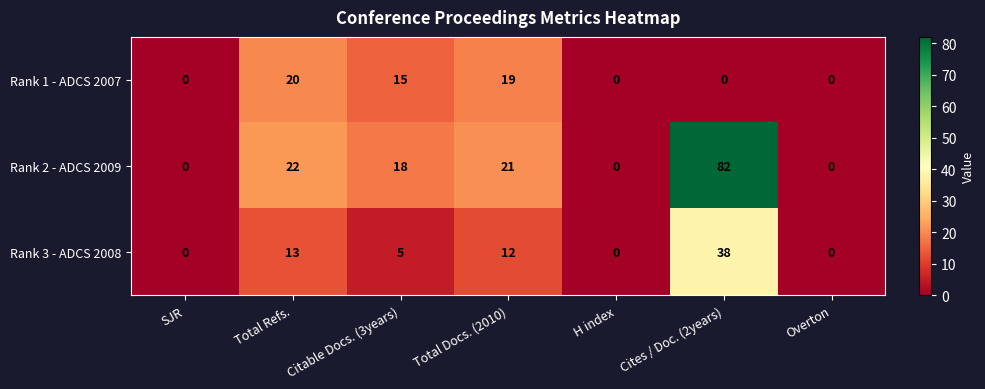

What is the average value of the Rank 3 - ADCS 2008 series?

10